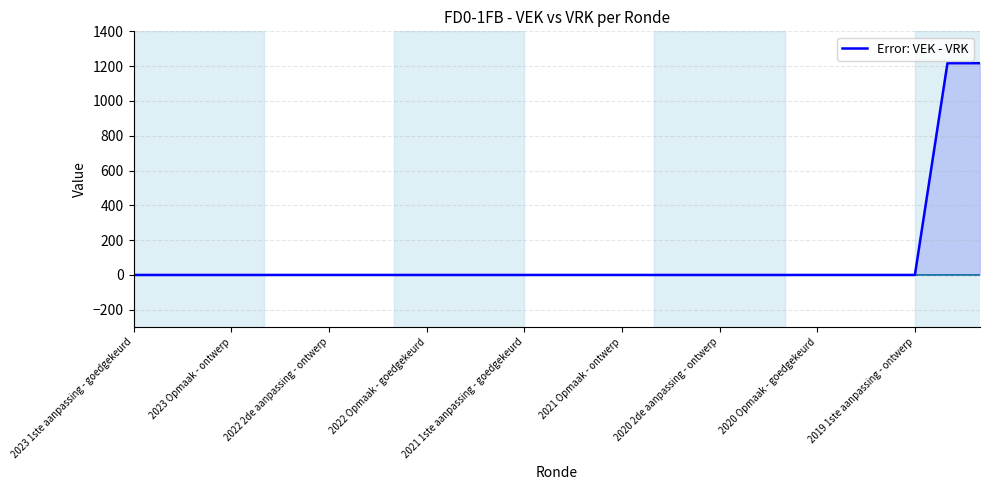

Count the number of values greater than 0.

2